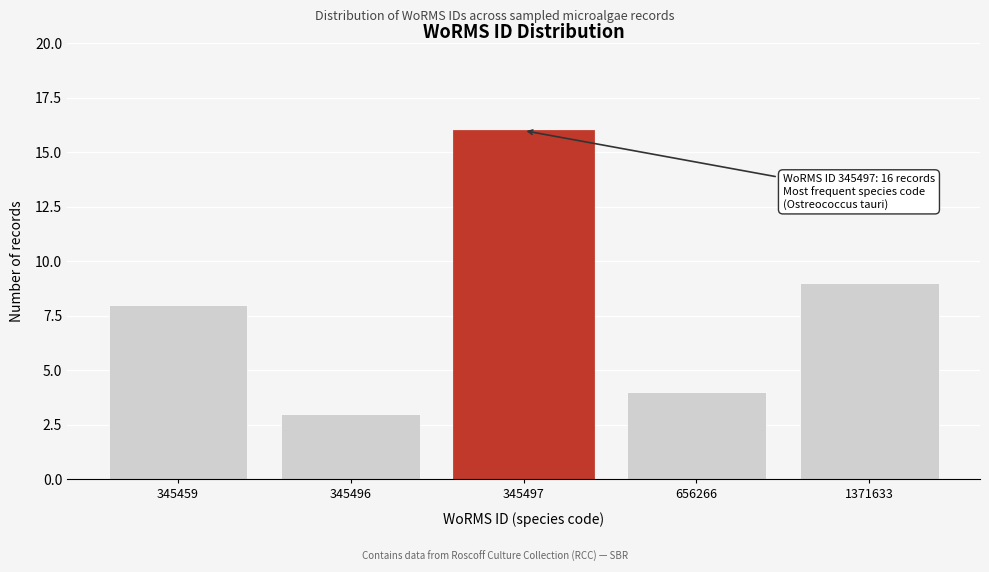

Reading left to right, transcribe all the data shown in this chart.

8	3	16	4	9